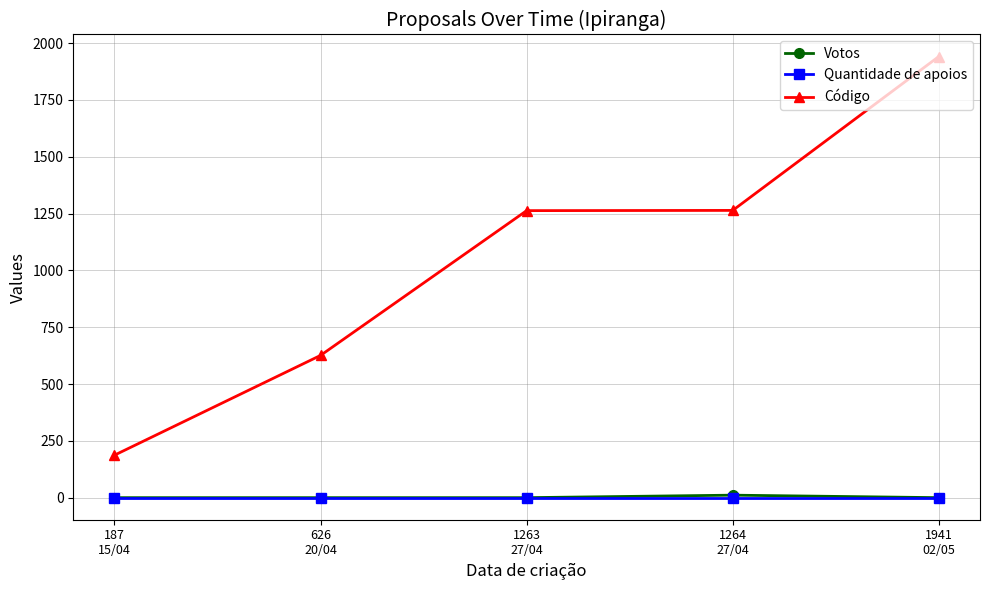

What is the greatest value displayed?

1941